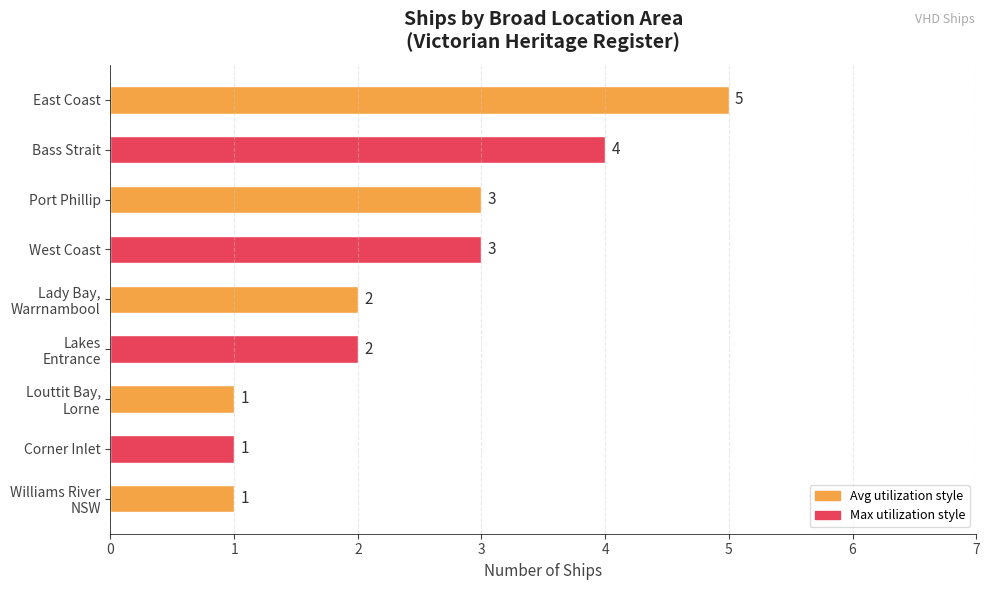

Is it true that the value at Port Phillip is 3?

True